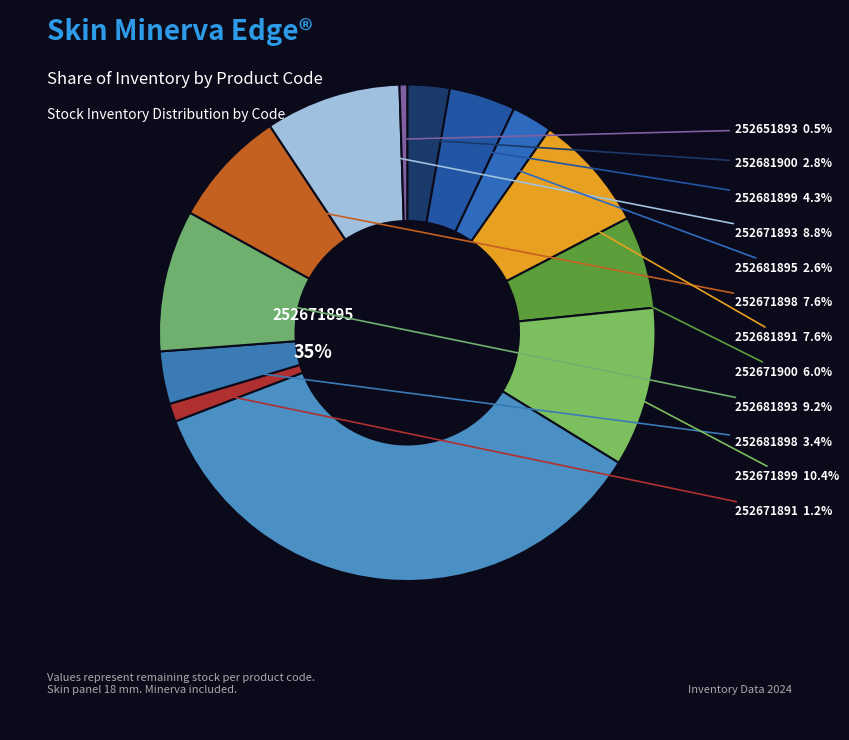

Does Skin Minerva edge (252681898) represent more than half of the total?

No